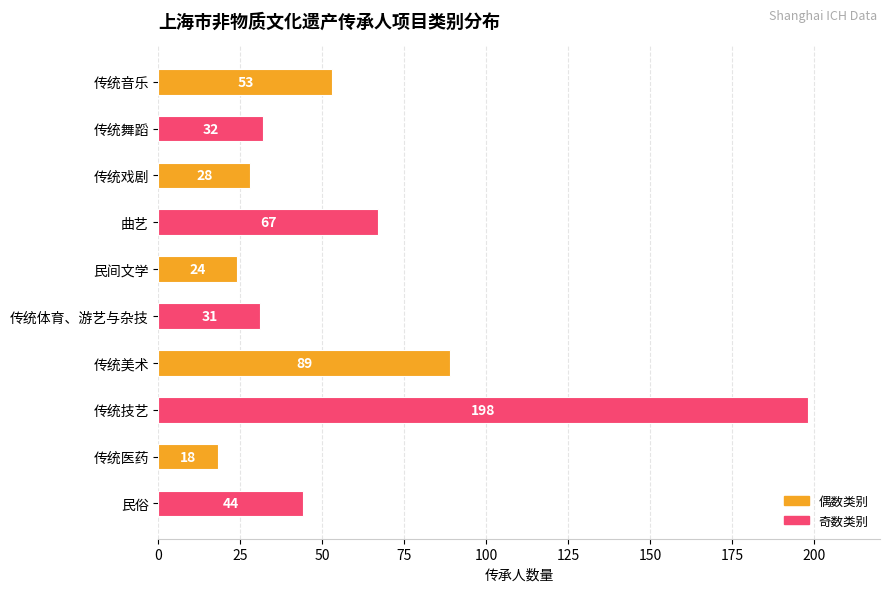

How many distinct data groups are displayed?

1